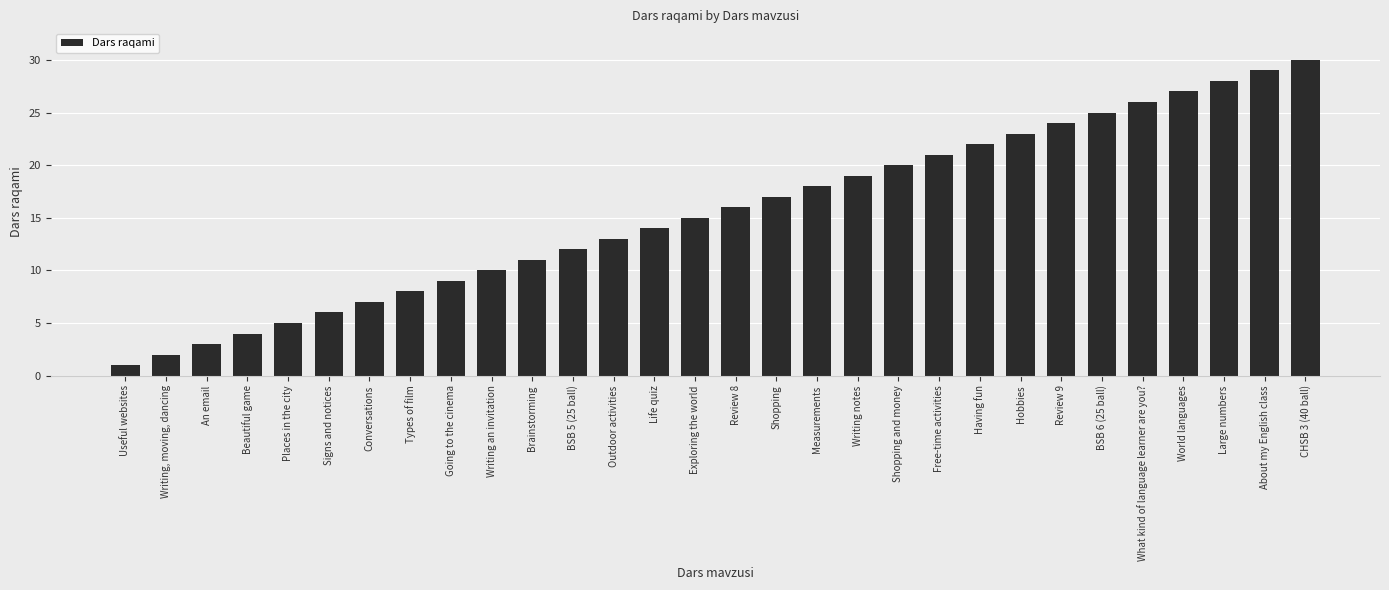

Is it true that the value at CHSB 3 (40 ball) is 53?

False